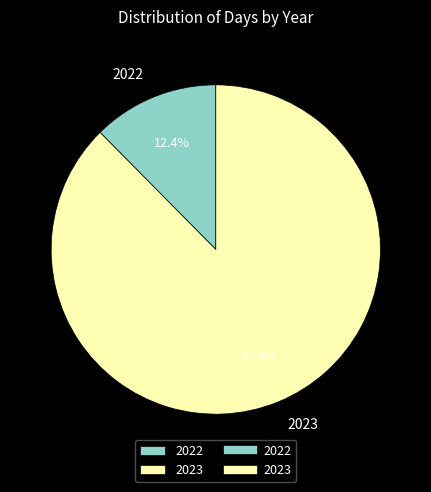

To the nearest percent, what is the average slice percentage?

50%